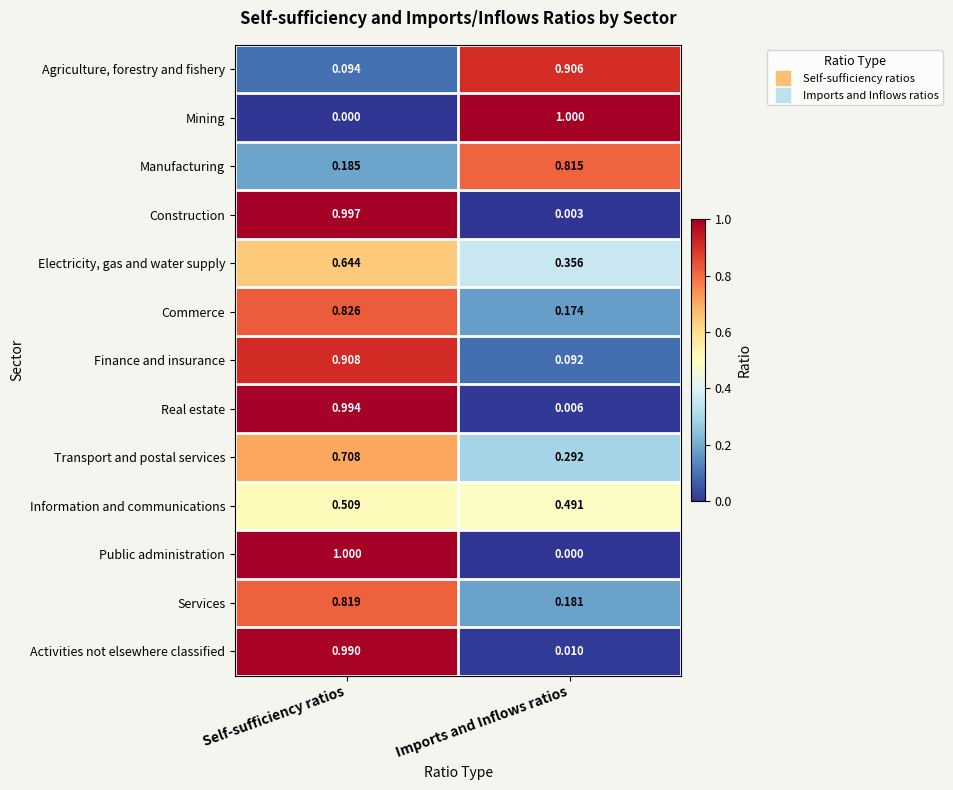

Rank the series at Imports and Inflows ratios from lowest to highest value.

Public administration, Construction, Real estate, Activities not elsewhere classified, Finance and insurance, Commerce, Services, Transport and postal services, Electricity, gas and water supply, Information and communications, Manufacturing, Agriculture, forestry and fishery, Mining